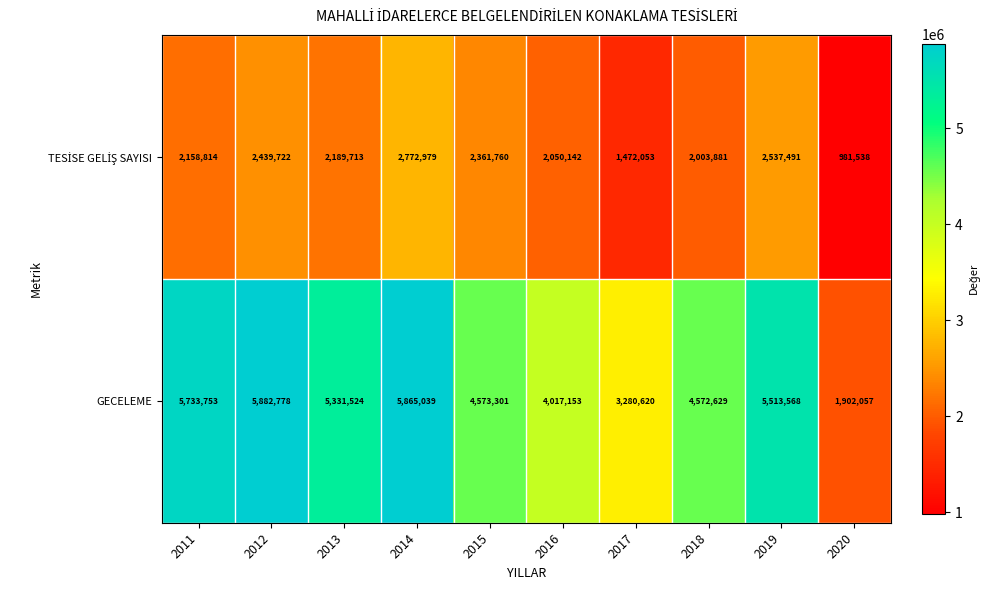

What is the greatest value displayed?

5882778